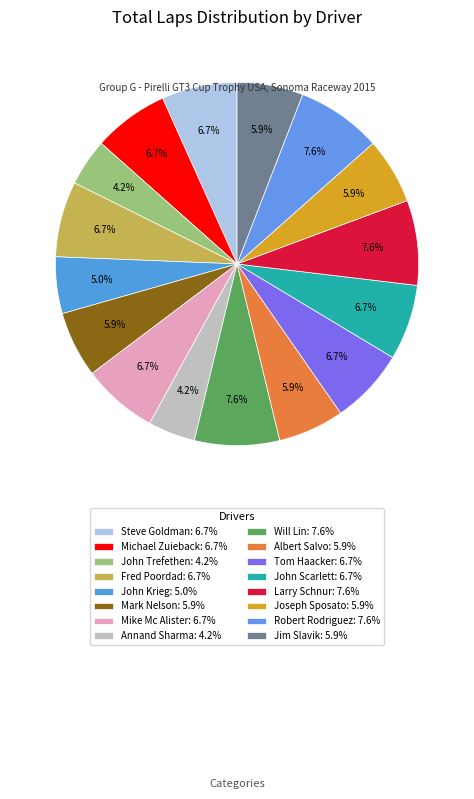

What portion of the pie excludes Michael Zuieback?

93.3%